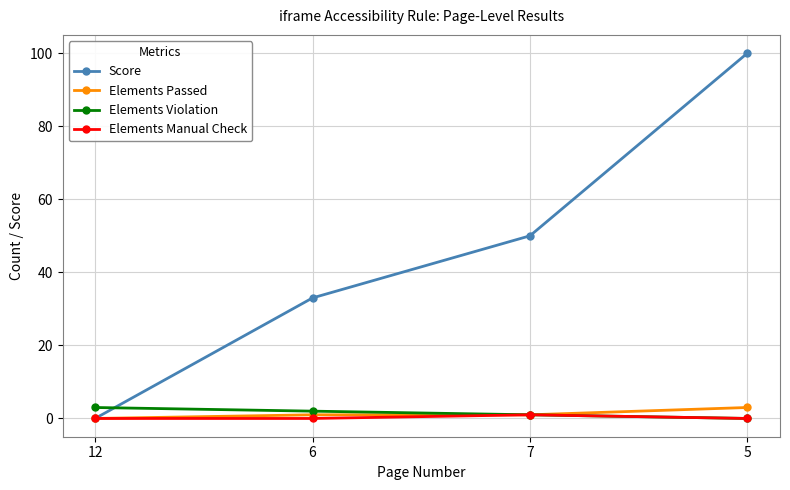

What is the difference between the highest and lowest values at 5?

100